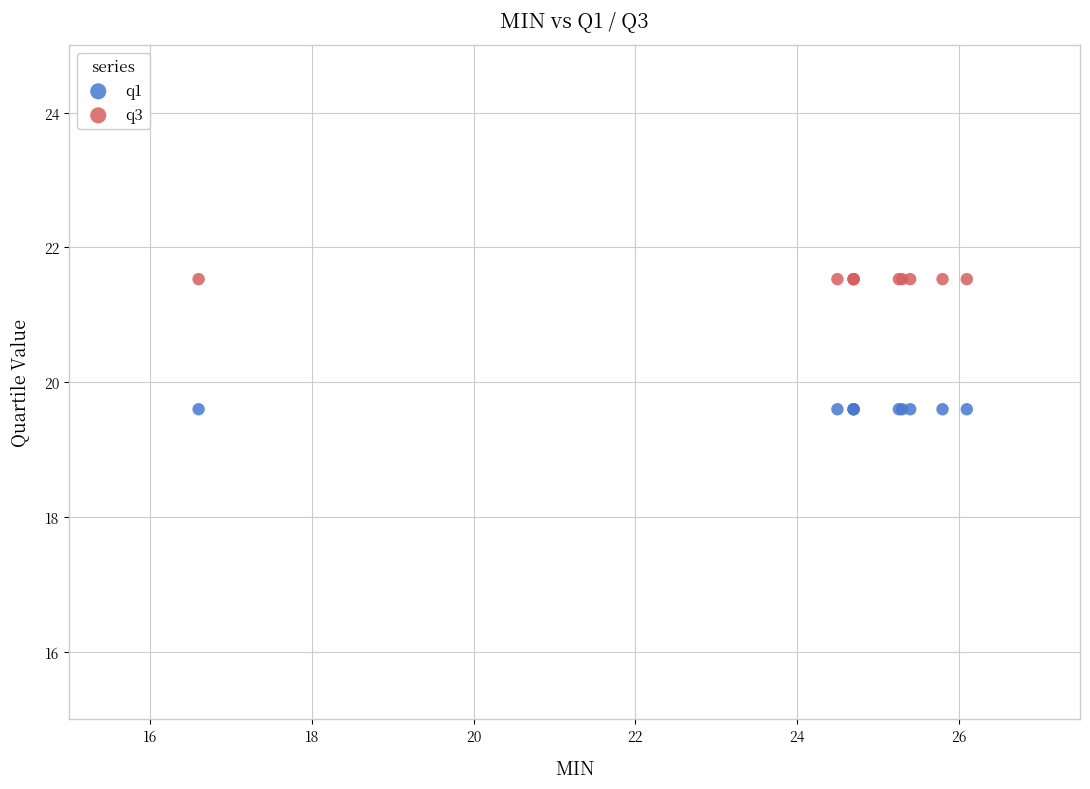

Which series contains the lowest Y value?

q1